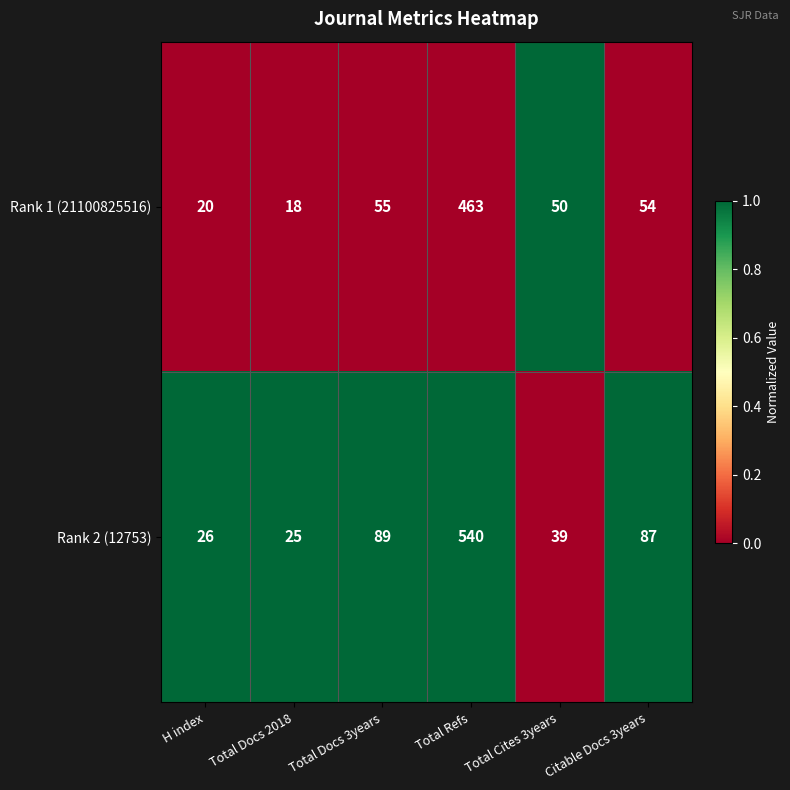

What is the difference between the Rank 2 (12753) values at Total Cites 3years and Citable Docs 3years?

48